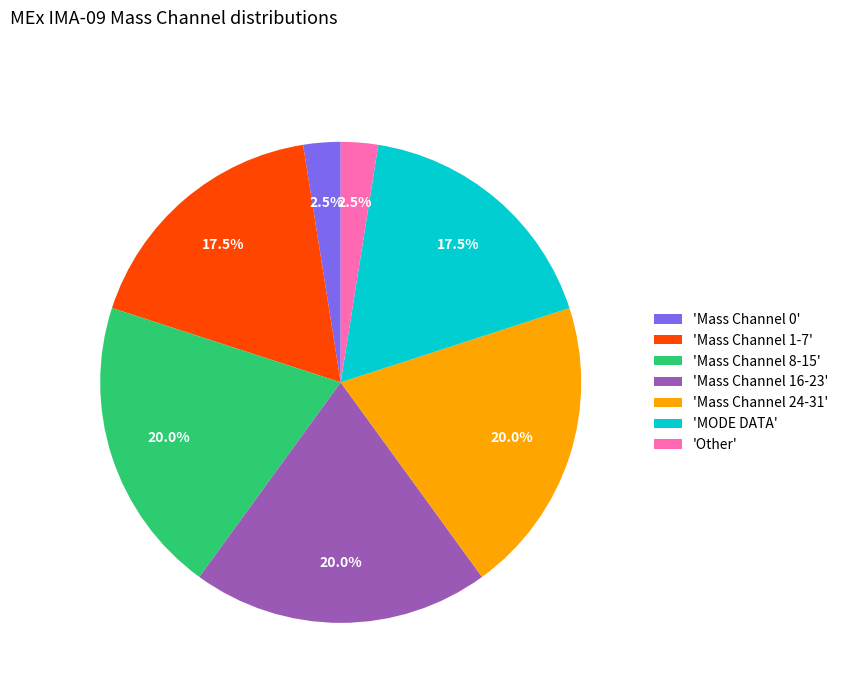

Is the sum of 'Mass Channel 8-15' and 'Other' greater than half?

No